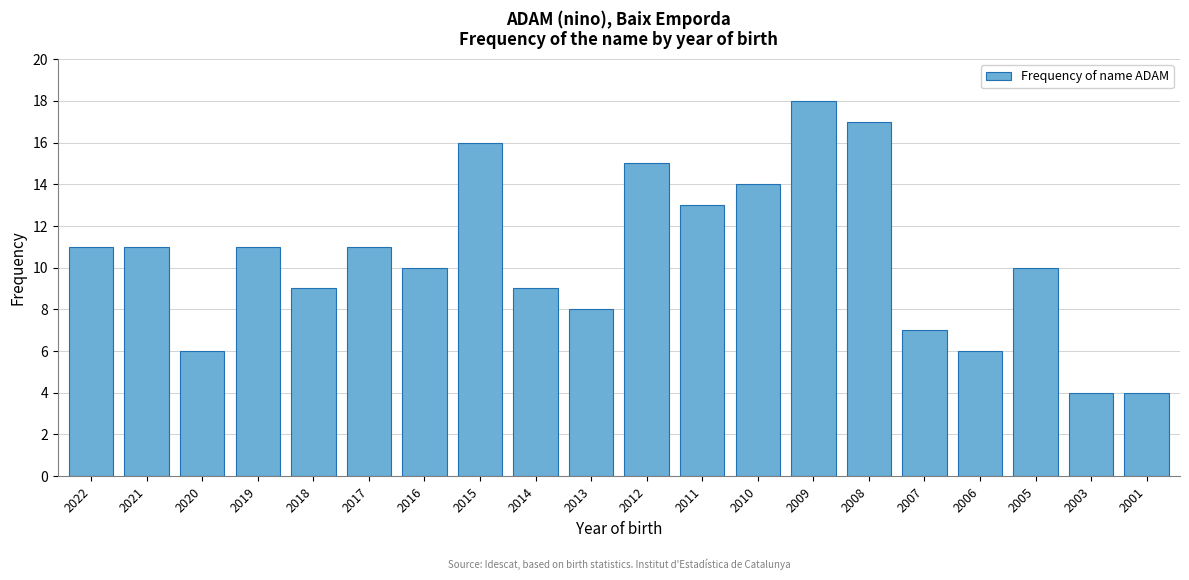

Reading right to left, list all the values displayed in this chart.

4	4	10	6	7	17	18	14	13	15	8	9	16	10	11	9	11	6	11	11